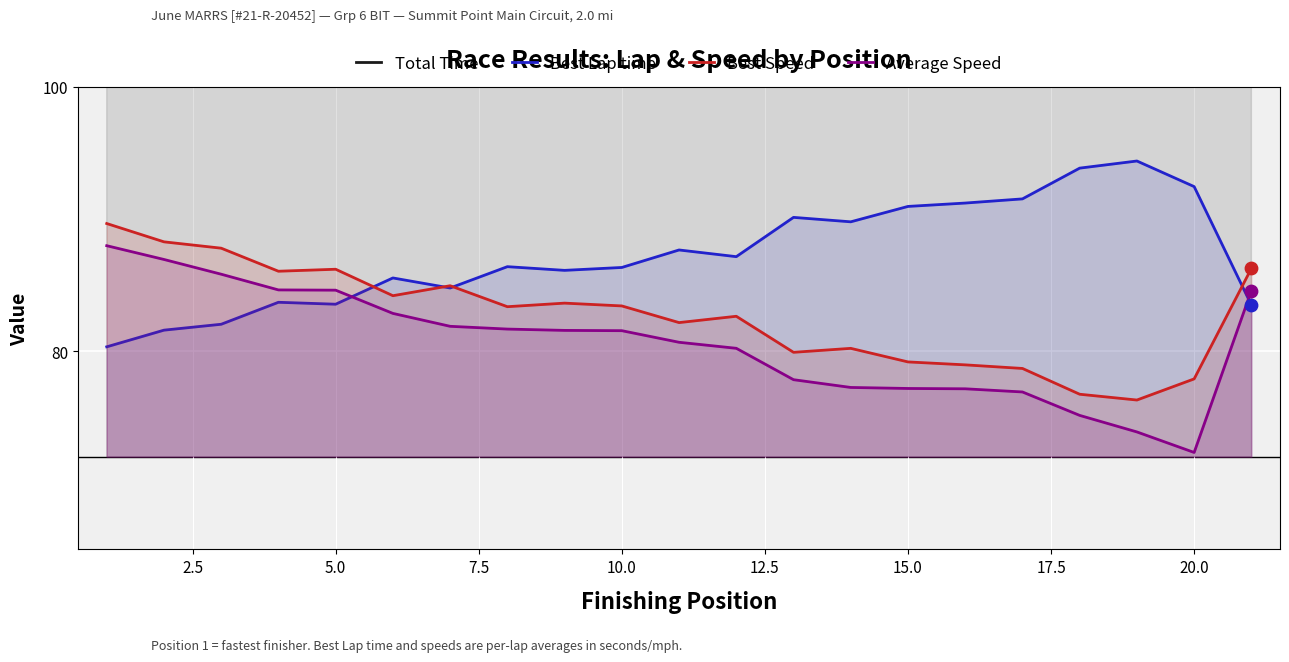

What are all the series names shown in the legend?

Total Time, Best Lap time, Best Speed, Average Speed